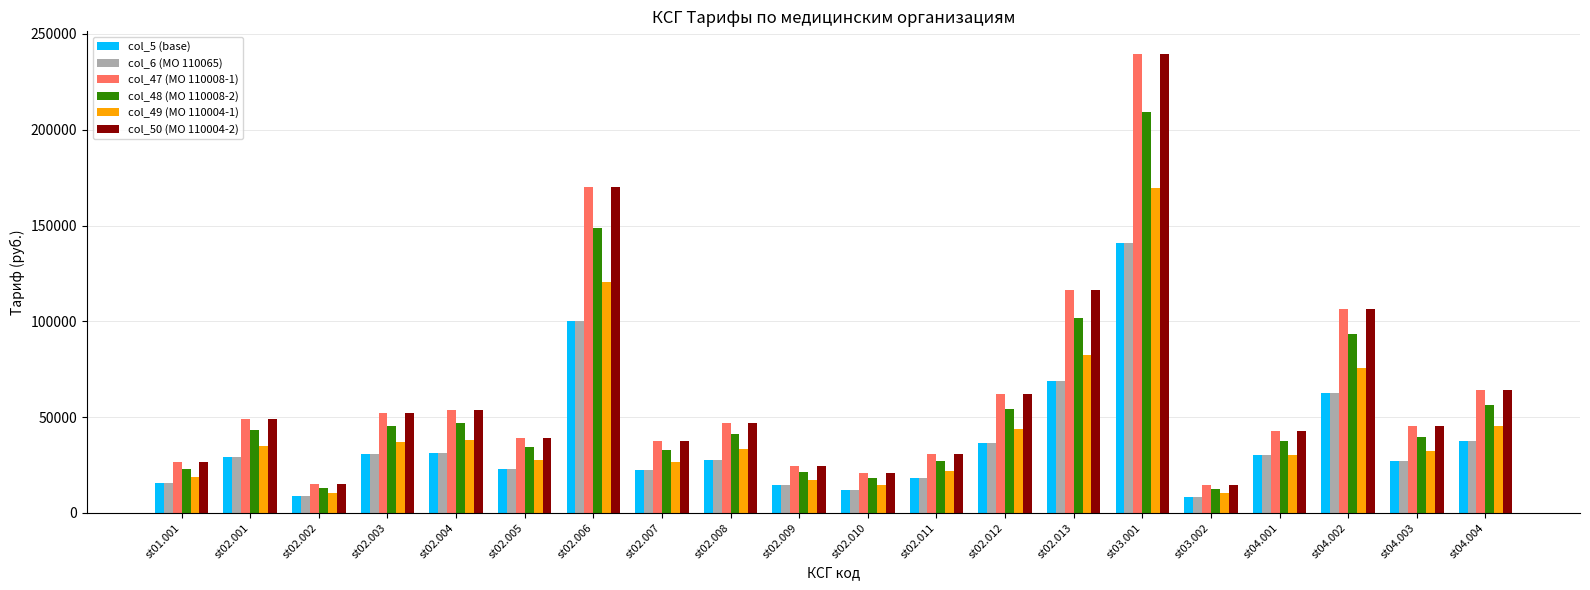

What is the sum of all col_48 (MO 110008-2) values?

1099601.4